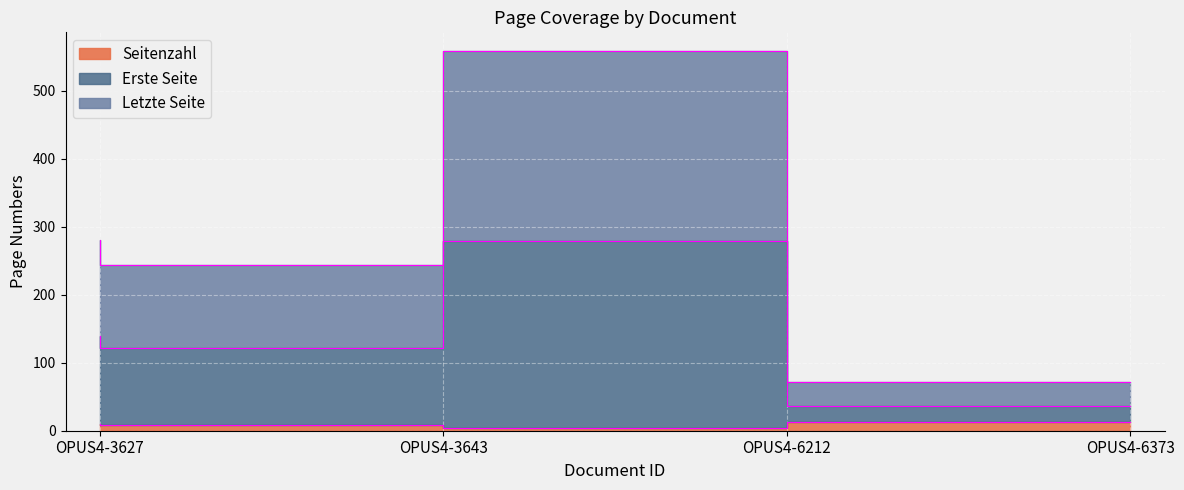

Is it true that Seitenzahl equals 13 at OPUS4-6373?

True